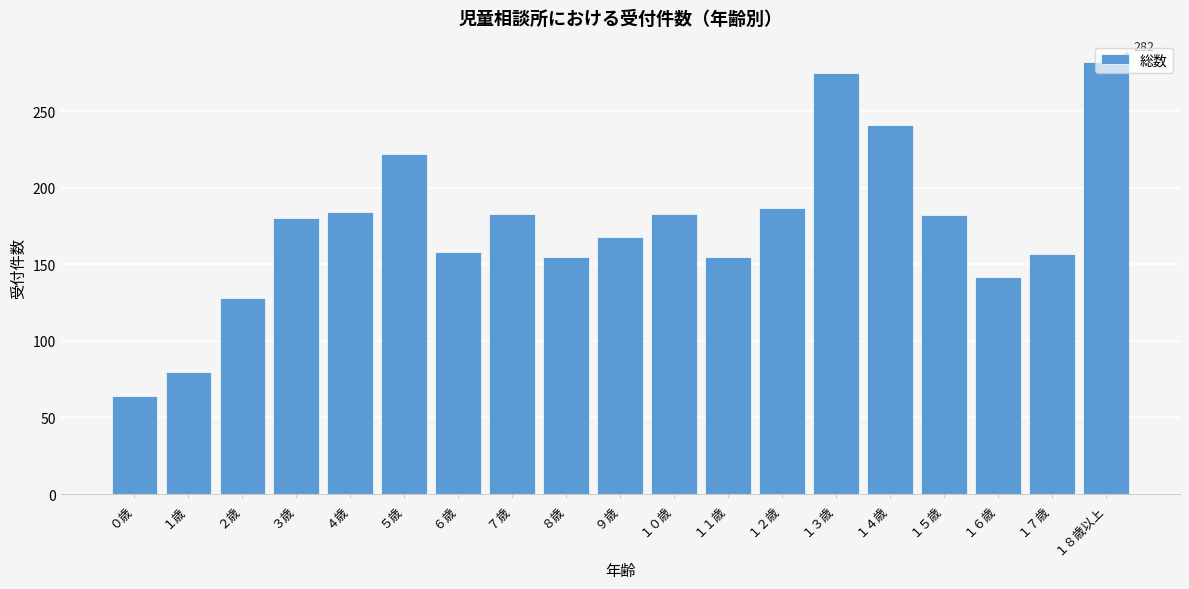

What is the approximate value at ２歳?

128